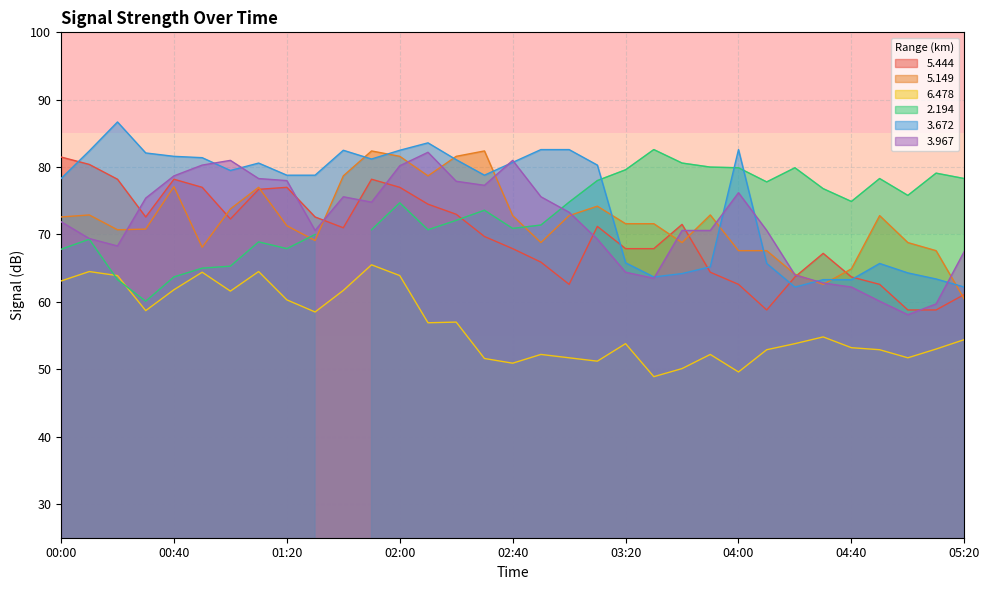

How many times do   3.967 and   5.149 cross each other?

13